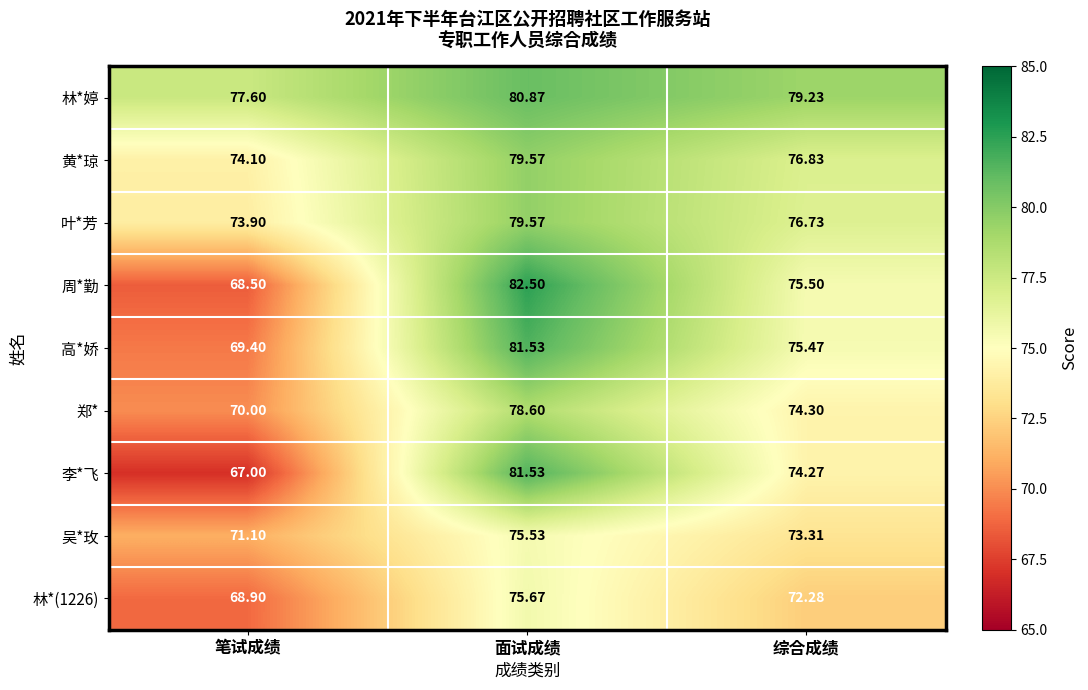

At which category does the chart reach its peak across all series?

面试成绩